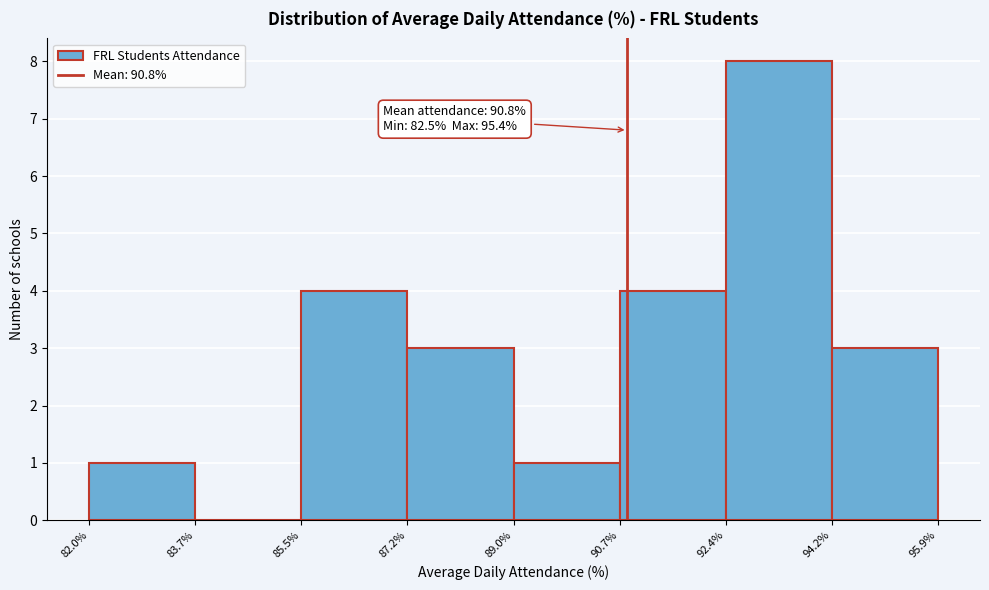

Over which range of the x-axis is the bar tallest?

92.4% to 94.2%